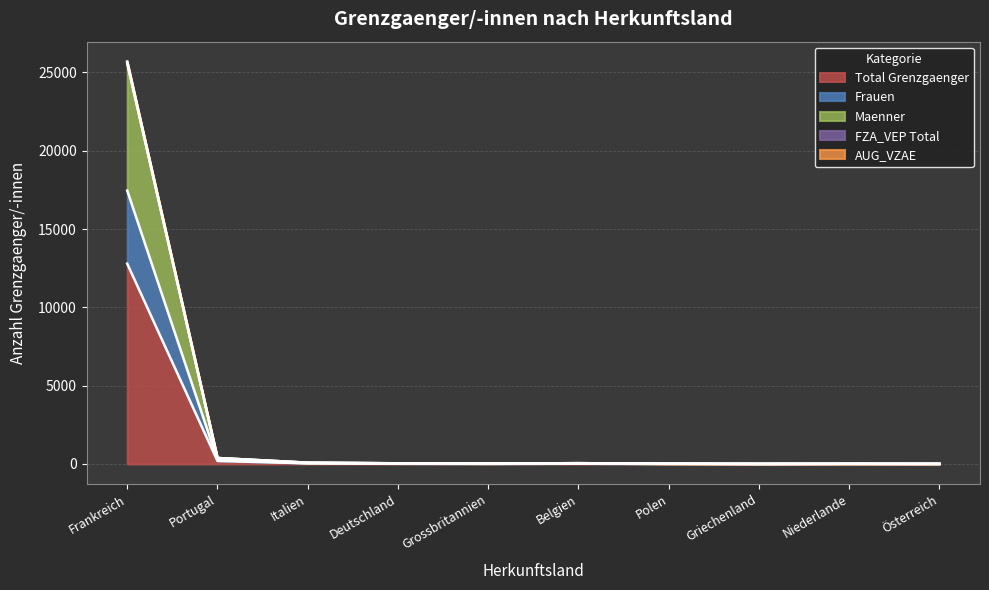

Where does the Total Grenzgaenger series first go above 20?

Frankreich